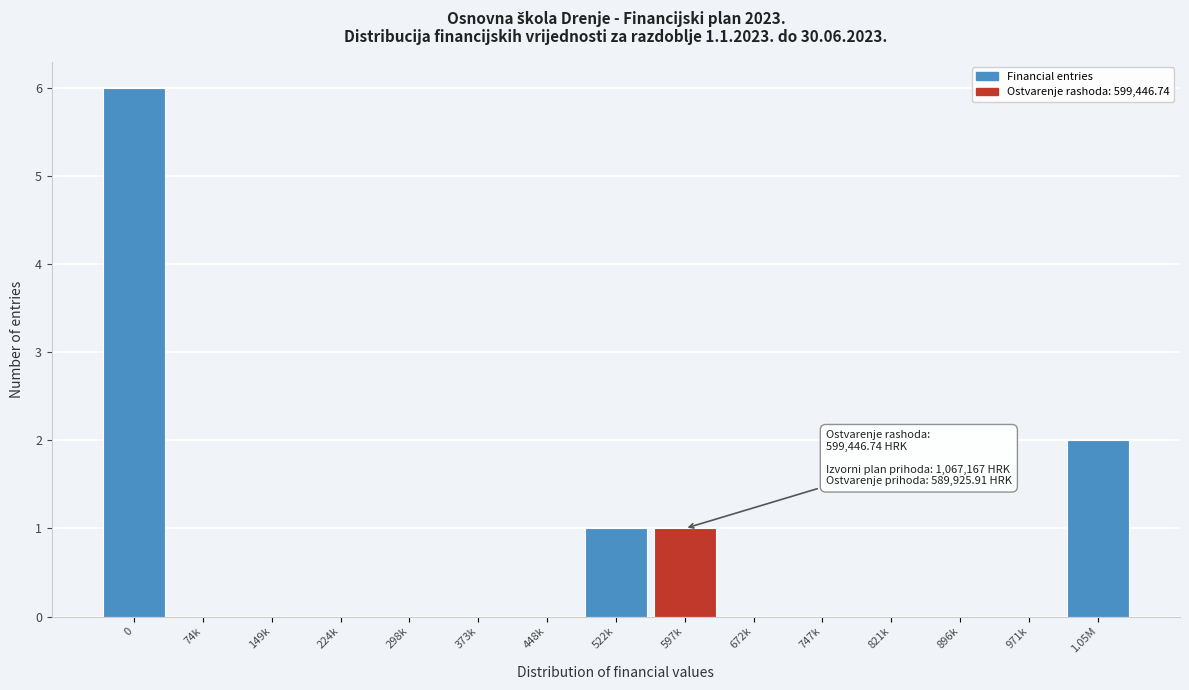

Reading right to left, extract all data points from this chart.

1.05M=2	971k=0	896k=0	821k=0	747k=0	672k=0	597k=1	522k=1	448k=0	373k=0	298k=0	224k=0	149k=0	74k=0	0=6